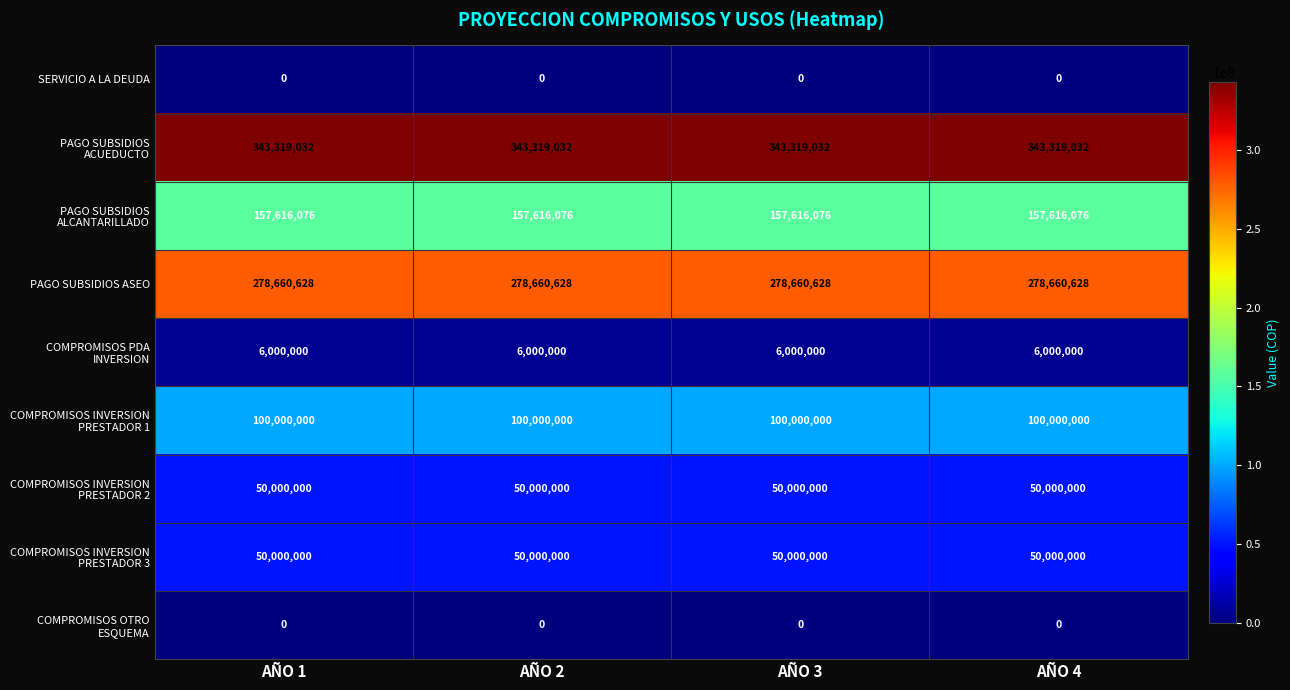

How many data points does each series have?

4